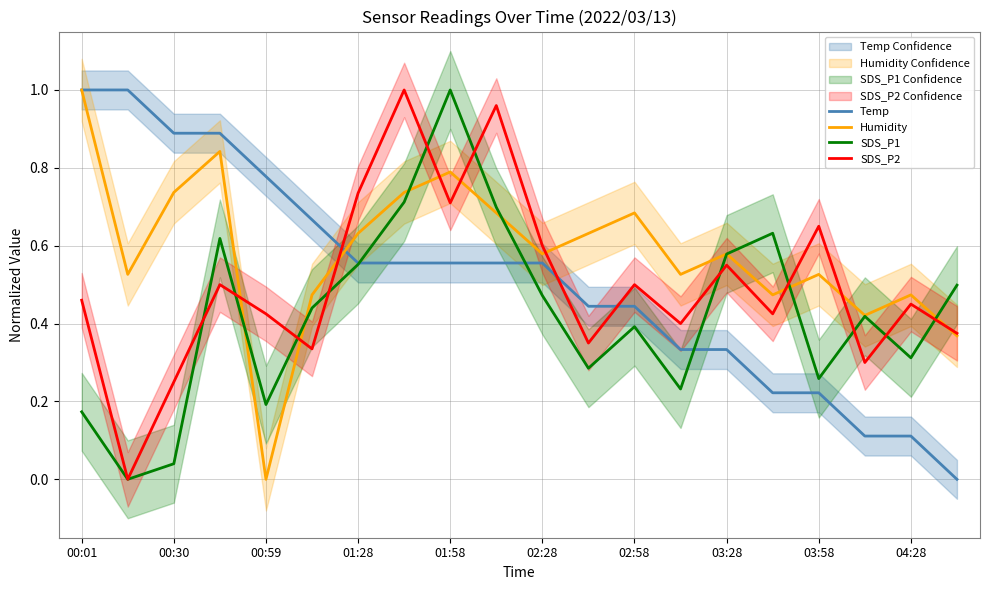

Which category has the highest value in the Humidity series?

00:01